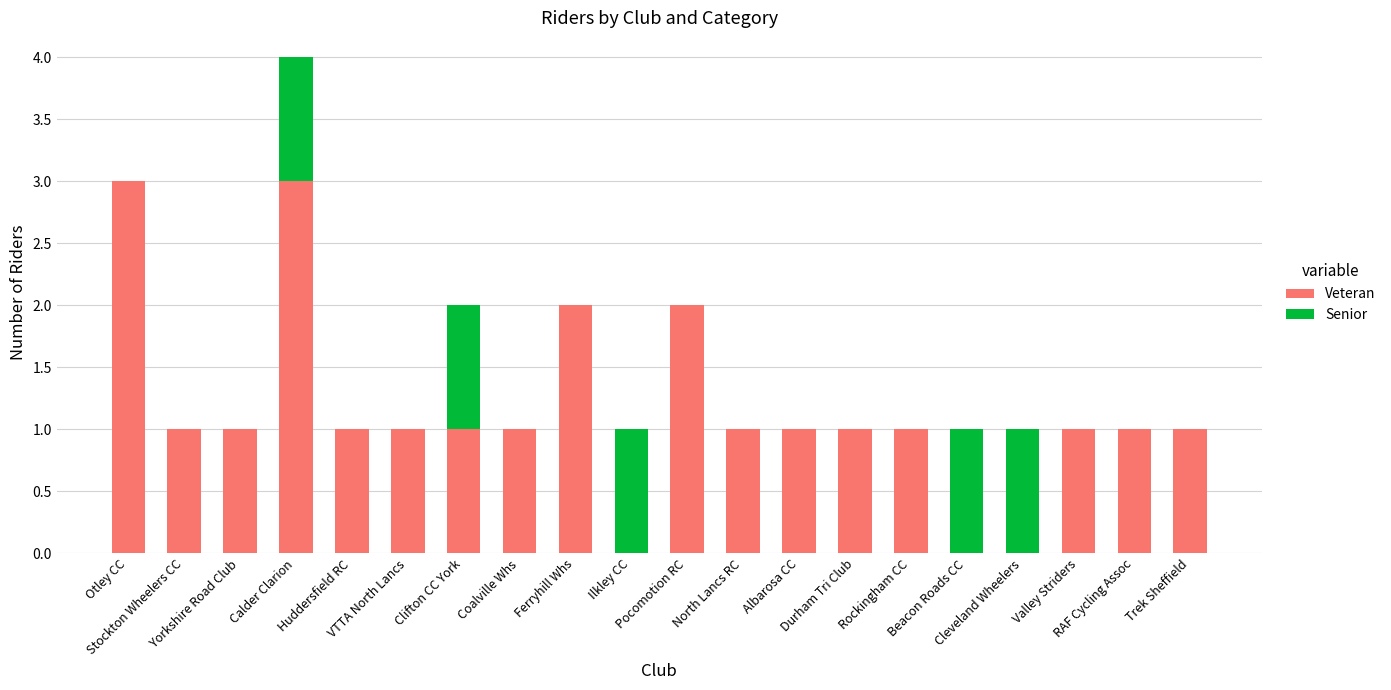

How many series are shown in this chart?

2